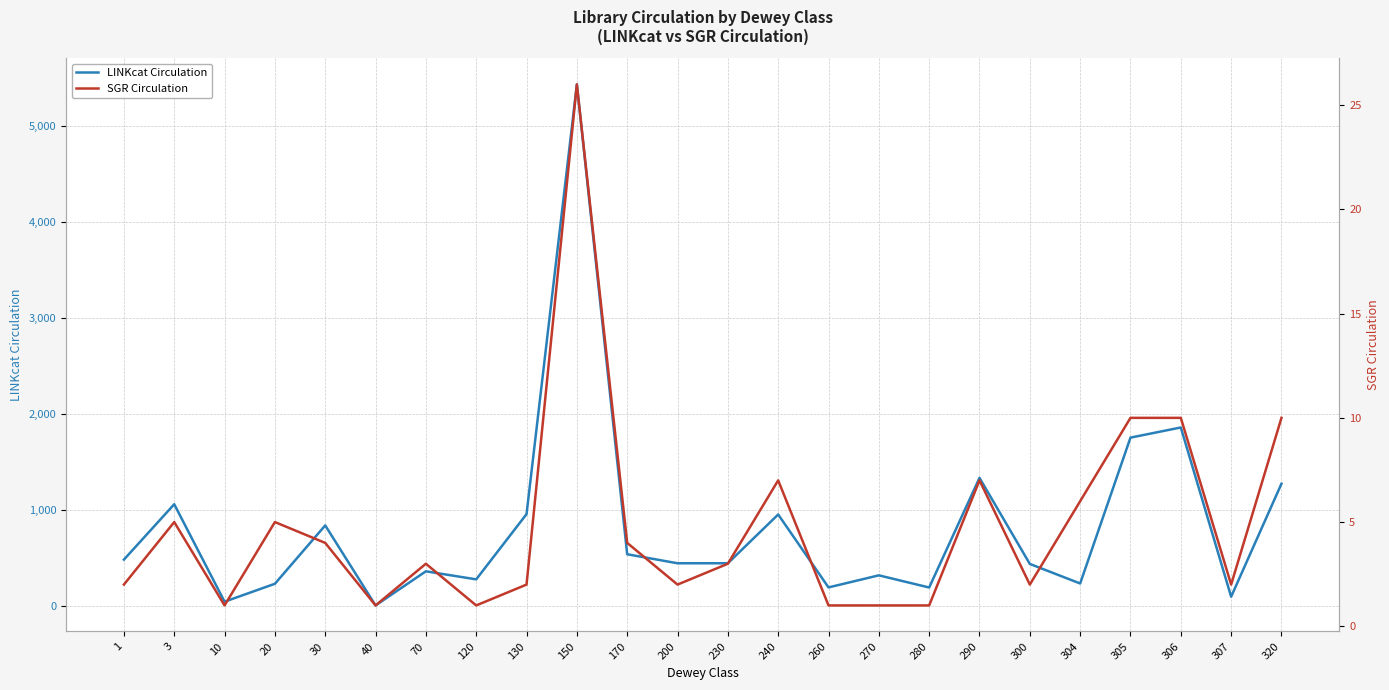

At 40, list the series in order from largest to smallest.

LINKcat Circulation, SGR Circulation